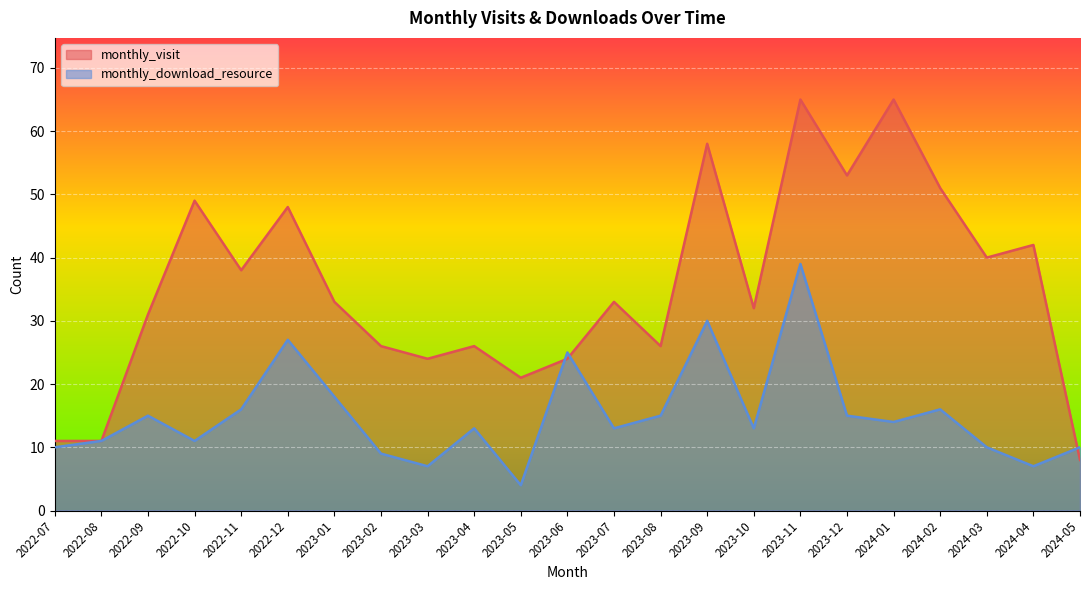

What is the difference between the maximum and minimum values in the monthly_download_resource series?

35